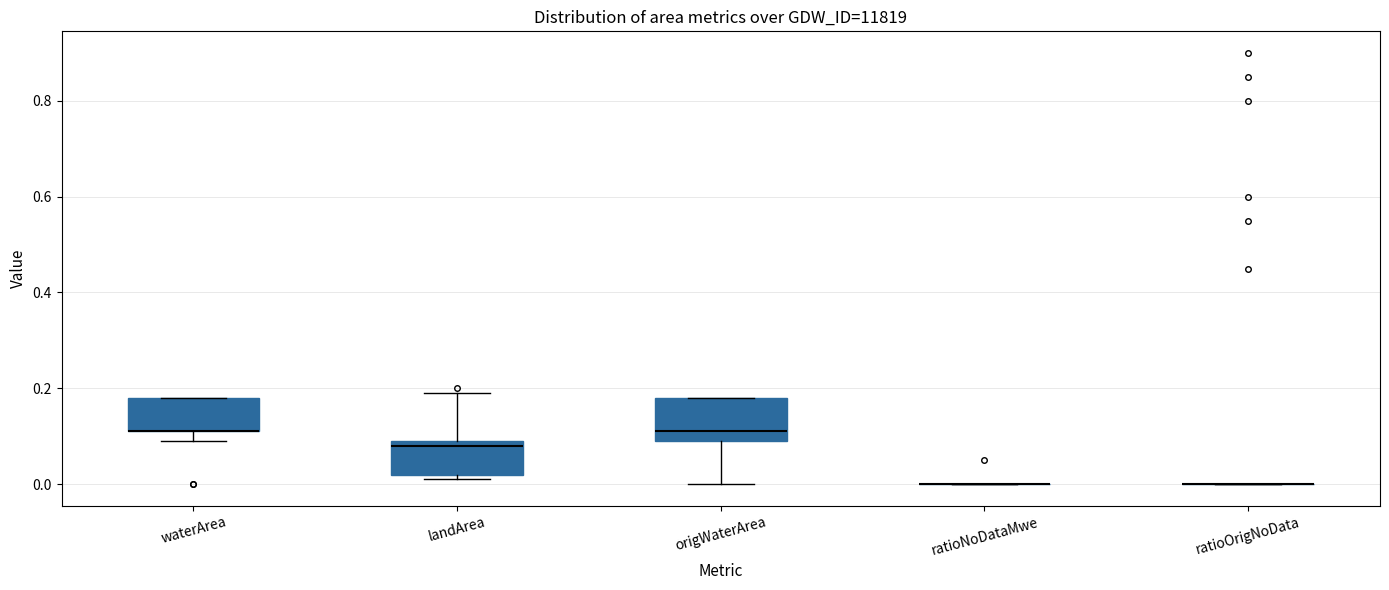

Reading left to right, read every box against the y-axis: the position of its median line, the range the box covers, and the ends of its whiskers. The values are not printed on the chart, so give them approximately, as read against the axis.

waterArea: median 0.12 (drawn on the box's lower edge), box 0.12 to 0.18, whiskers 0.10 to 0.18
landArea: median 0.08, box 0.02 to 0.10, whiskers 0.02 (just below the box's lower edge) to 0.20
origWaterArea: median 0.12, box 0.10 to 0.18, whiskers 0.00 to 0.18
ratioNoDataMwe: box collapsed to a line at 0.00, whiskers 0.00 to 0.00
ratioOrigNoData: box collapsed to a line at 0.00, whiskers 0.00 to 0.00